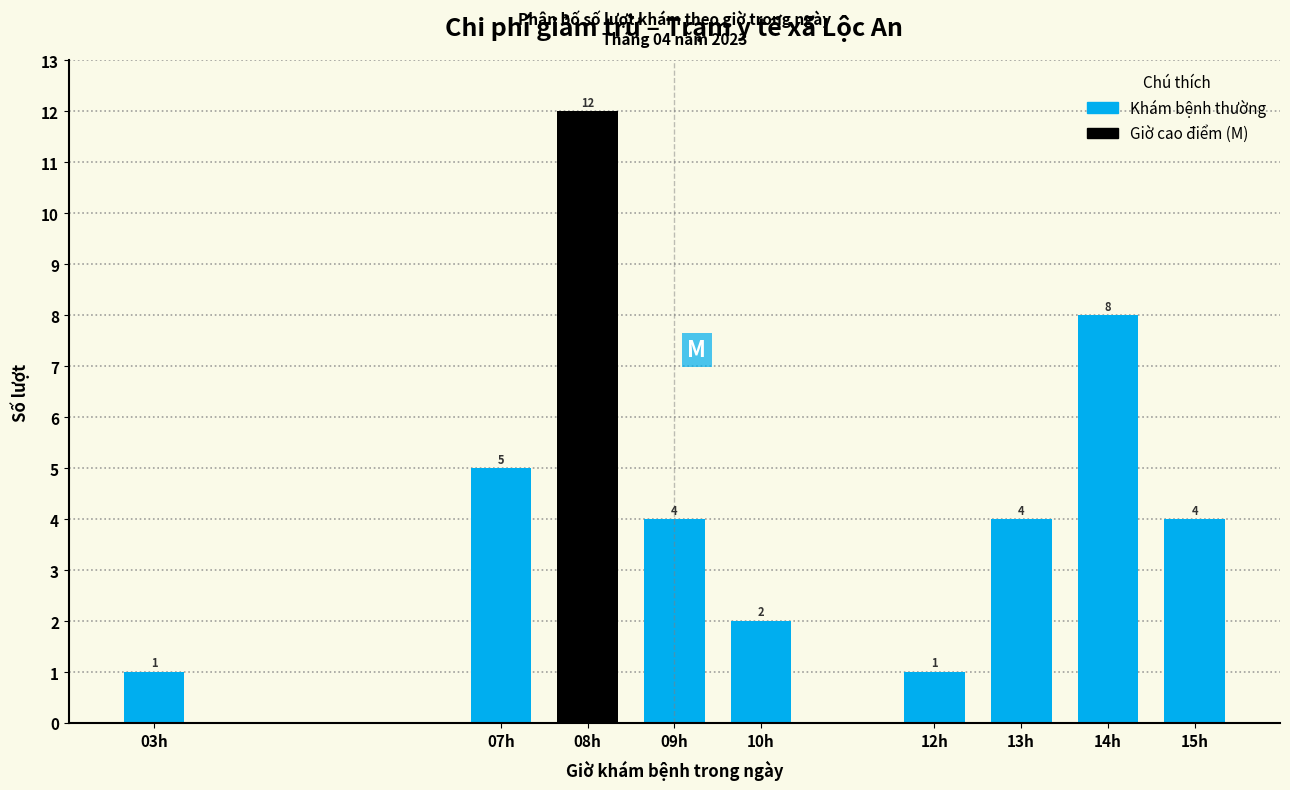

Reading left to right, list all the values displayed in this chart.

1	5	12	4	2	1	4	8	4